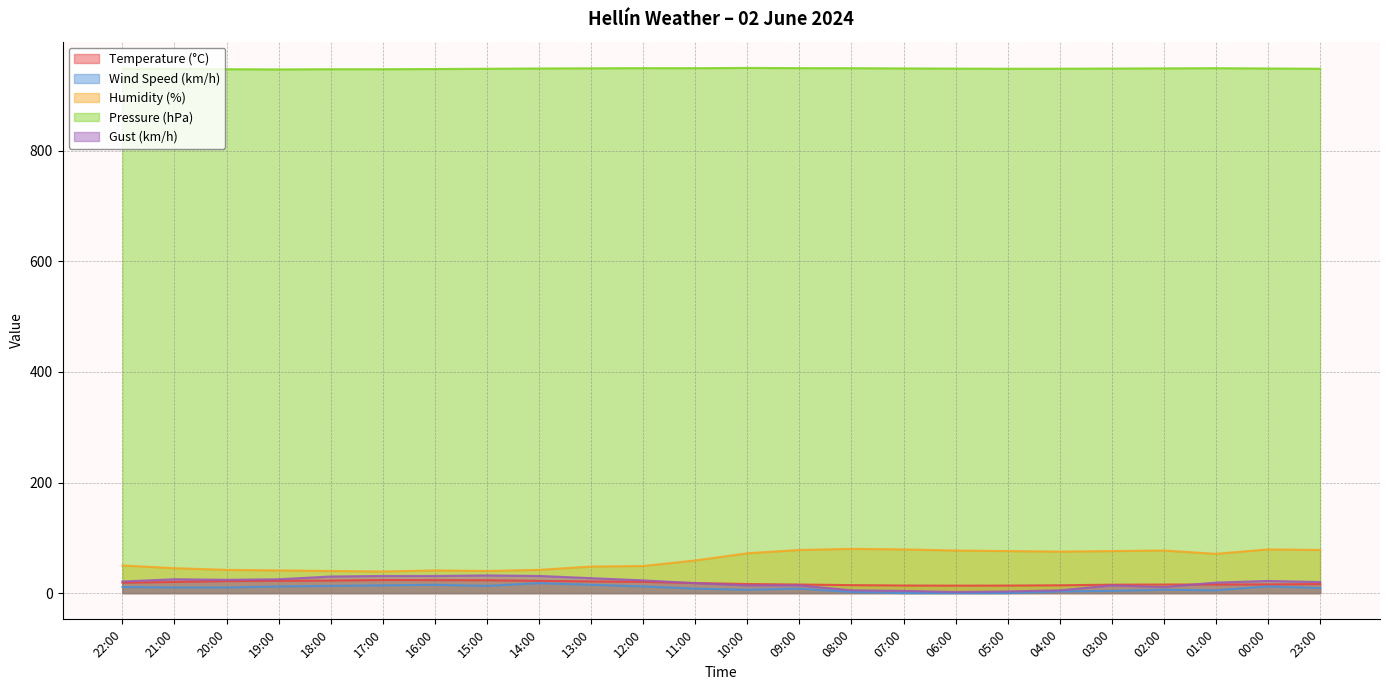

Where is the first local minimum for Humidity (%)?

17:00